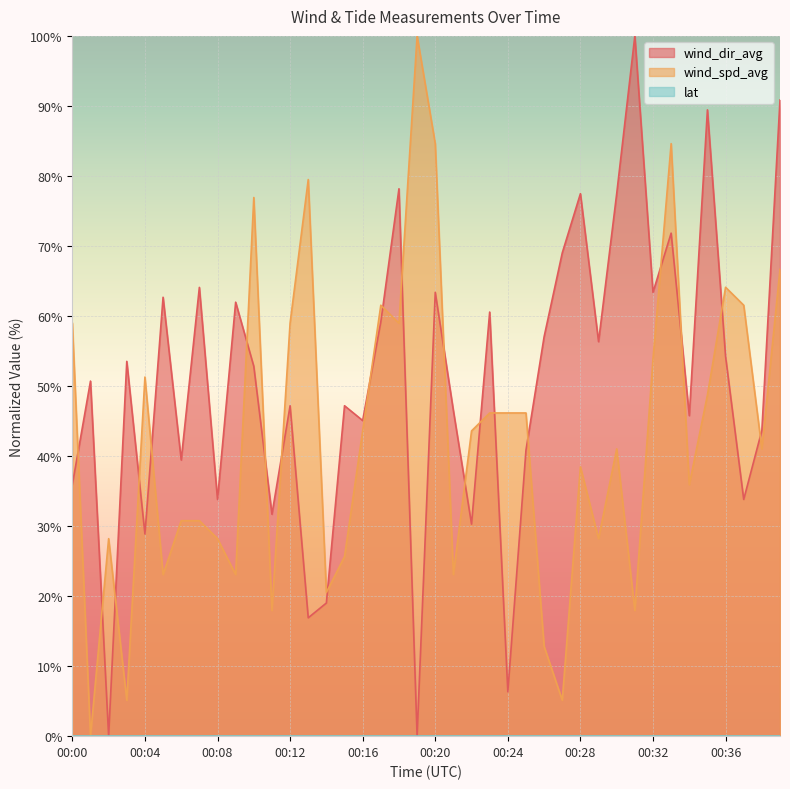

What is the value of the wind_dir_avg point at the 11th from the left?

52.8